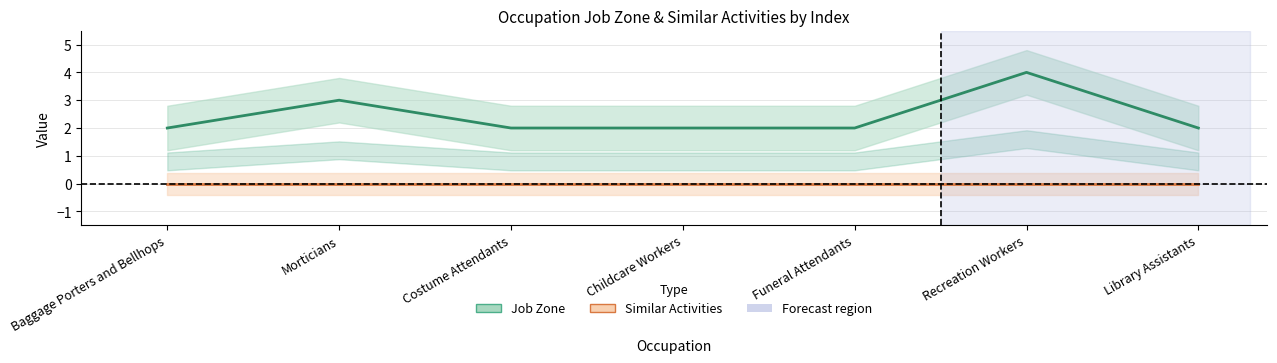

Is the value of Job Zone at Childcare Workers greater than the value of Similar Activities at Funeral Attendants?

Yes